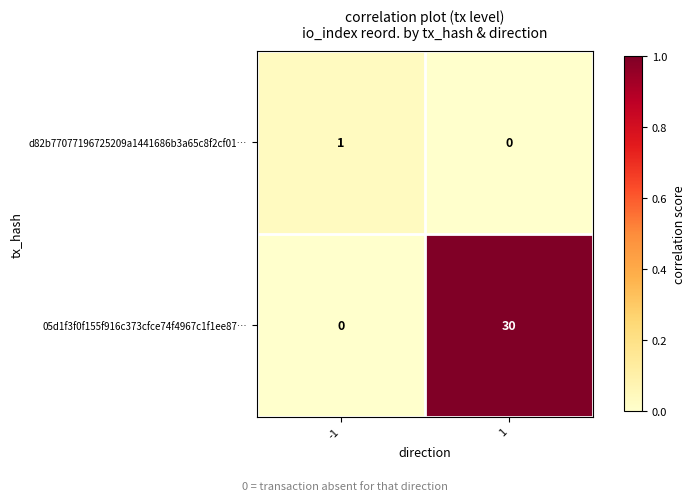

Reading left to right, list all the values displayed in this chart.

d82b77077196725209a1441686b3a65c8f2cf01…: 1	0
05d1f3f0f155f916c373cfce74f4967c1f1ee87…: 0	30